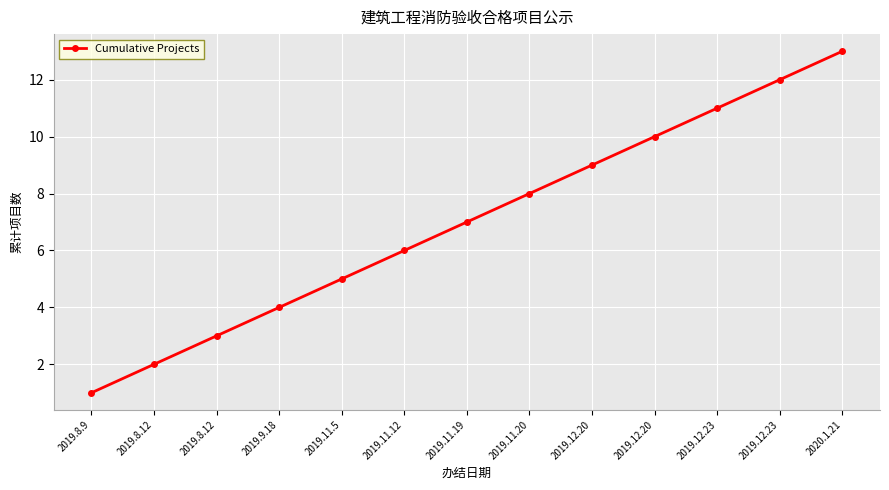

What is the sum of all values?

91